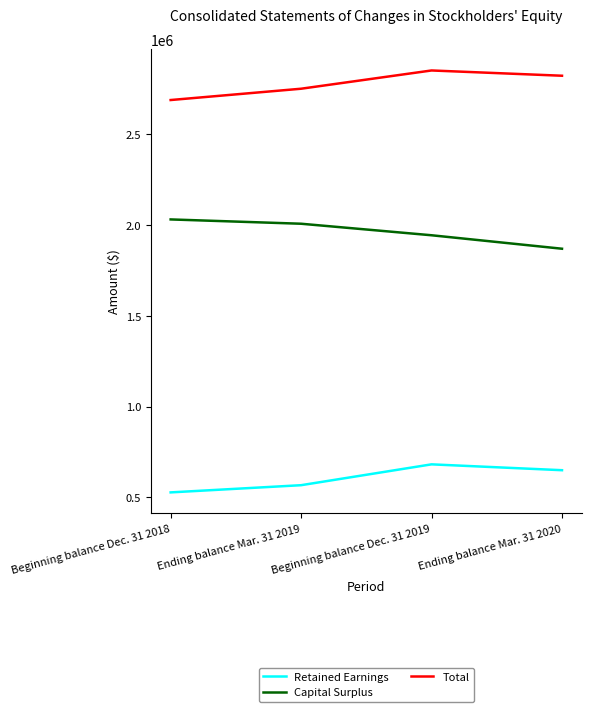

Where is the first local maximum for Retained Earnings?

Beginning balance Dec. 31 2019